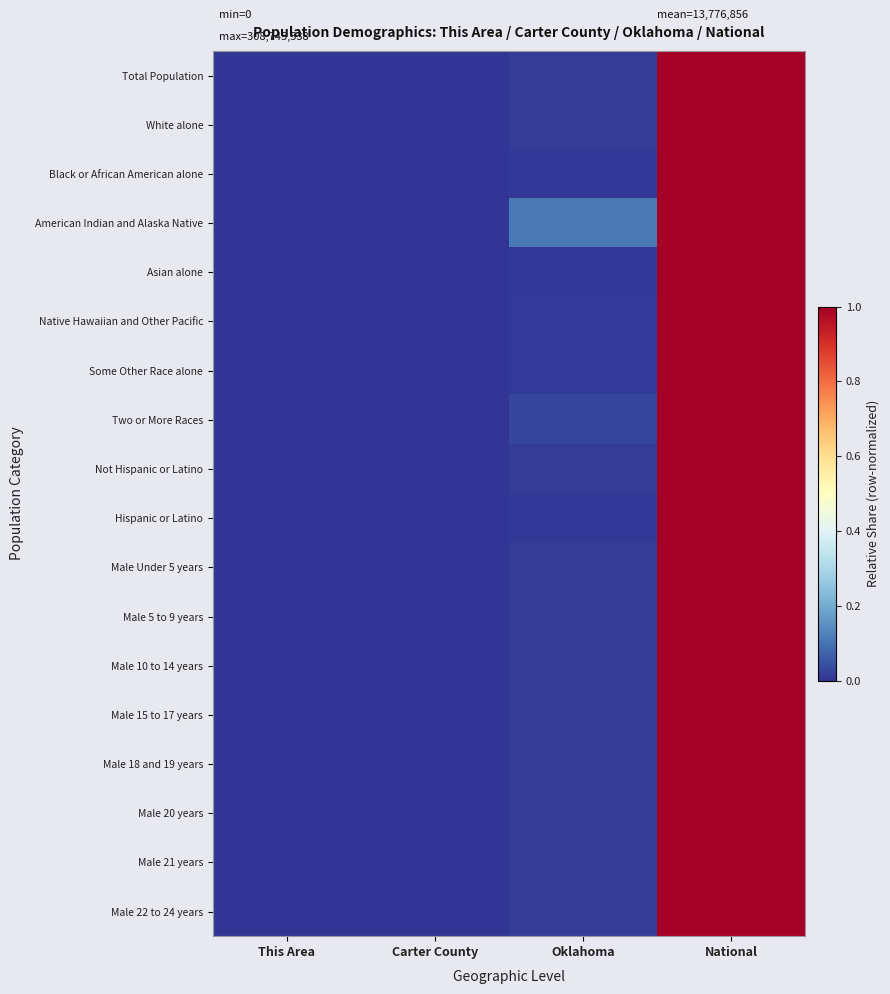

Which label corresponds to the smallest value in the chart?

This Area